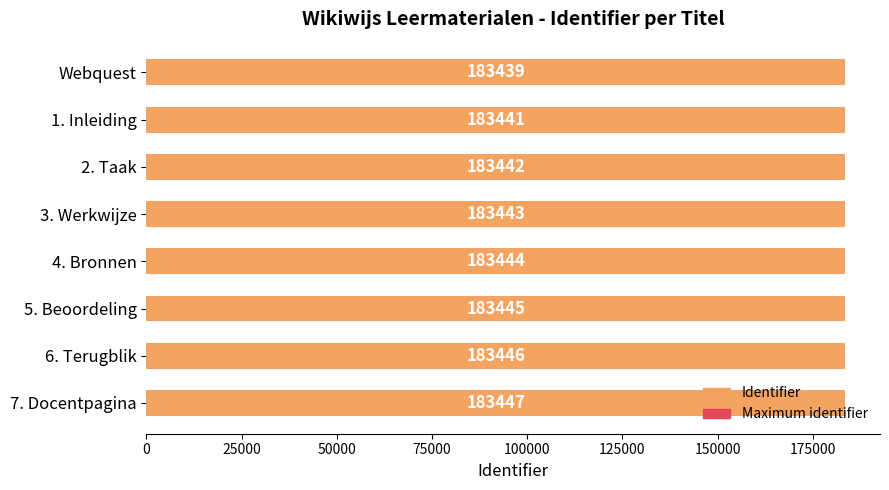

True or false: Maximum identifier has a value of 0.8 at 175000.

False